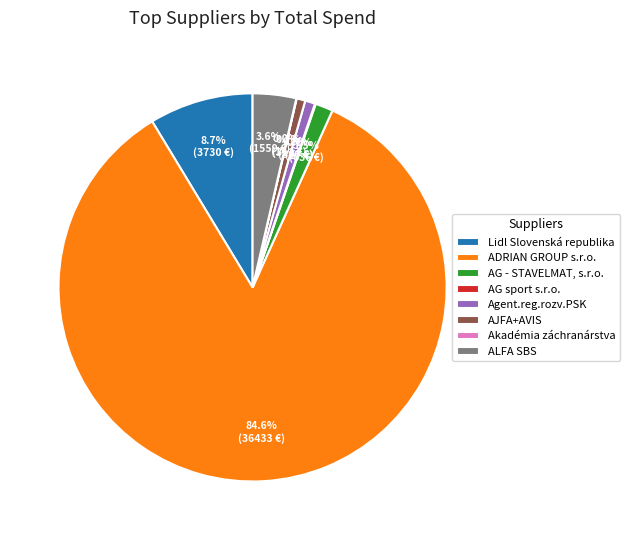

What portion of the pie excludes AJFA+AVIS?

99.3%